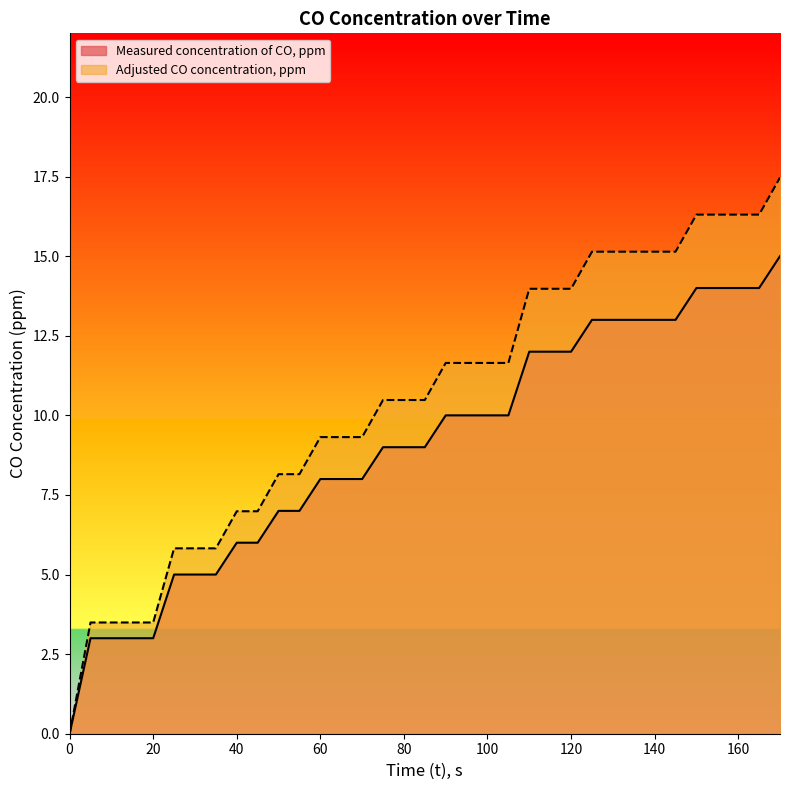

What is the value of the Measured concentration of CO, ppm point at the 17th from the left?

9.0